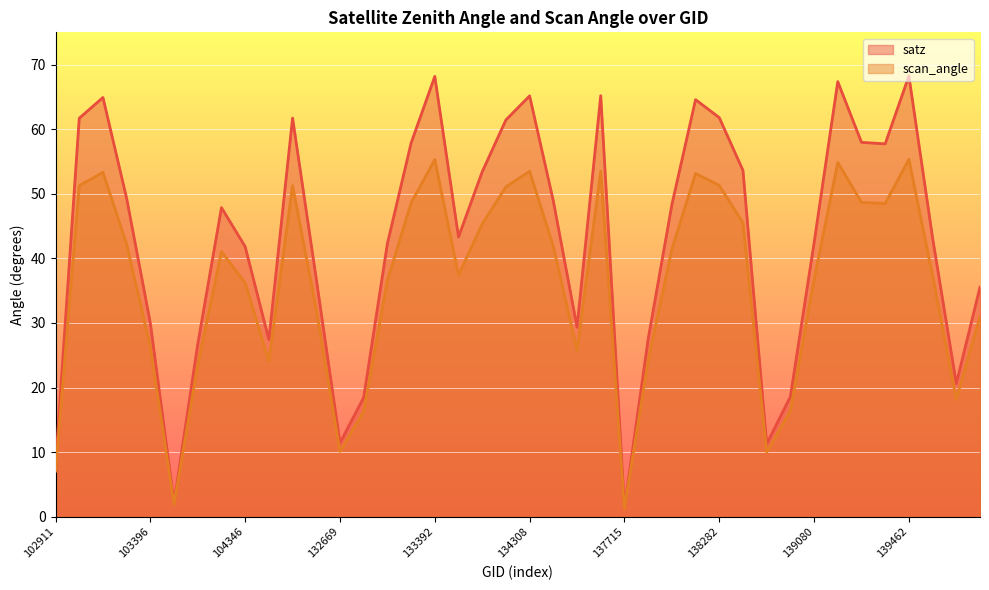

The scan_angle series shows 95.2 at 103270. True or false?

False